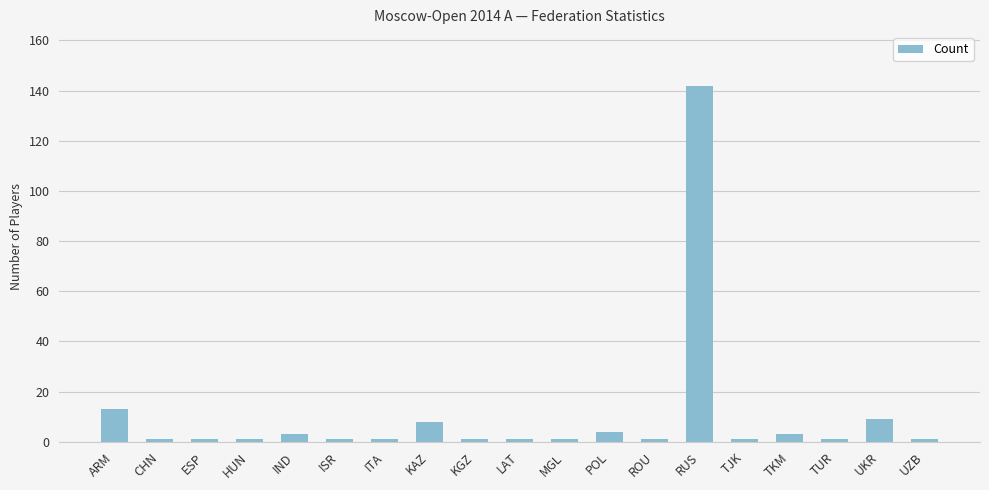

Reading left to right, what are all the values shown in this chart?

ARM=13	CHN=1	ESP=1	HUN=1	IND=3	ISR=1	ITA=1	KAZ=8	KGZ=1	LAT=1	MGL=1	POL=4	ROU=1	RUS=142	TJK=1	TKM=3	TUR=1	UKR=9	UZB=1